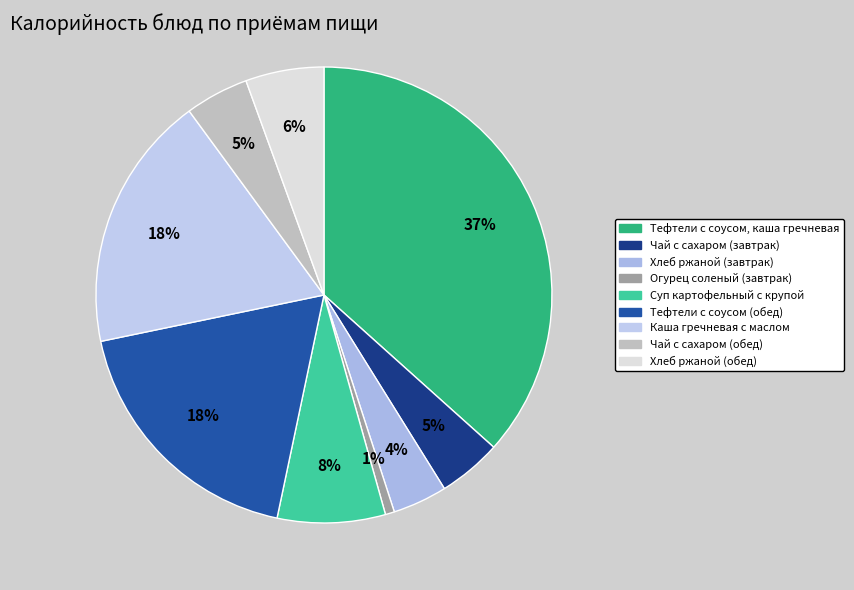

What portion of the pie excludes Каша гречневая с маслом?

81.8%